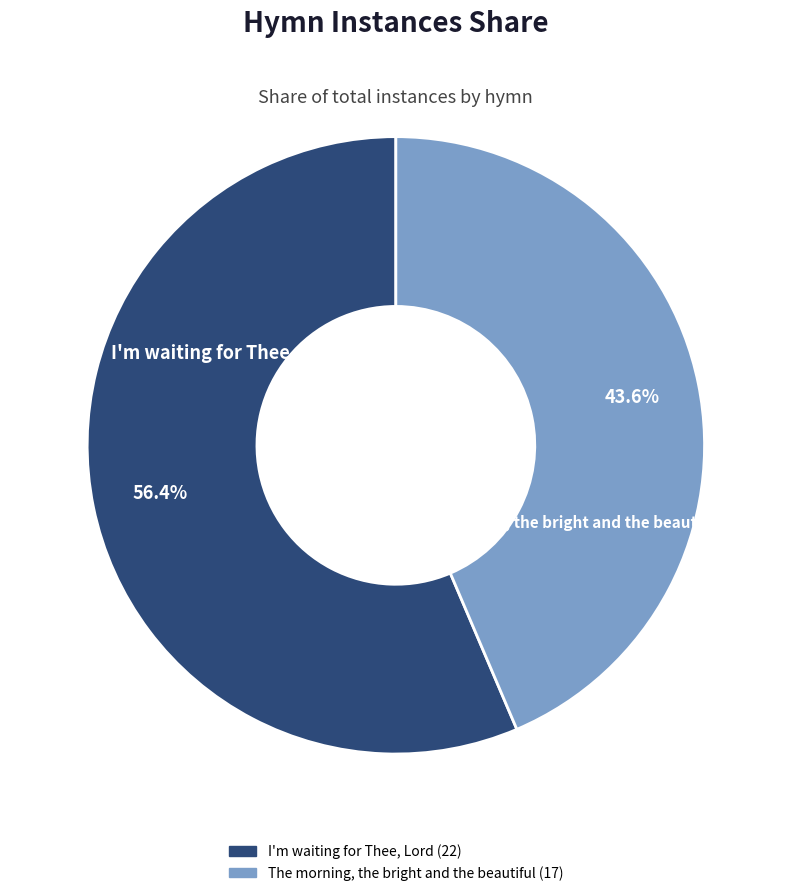

Which has a higher value, I'm waiting for Thee, Lord or The morning, the bright and the beautiful?

I'm waiting for Thee, Lord